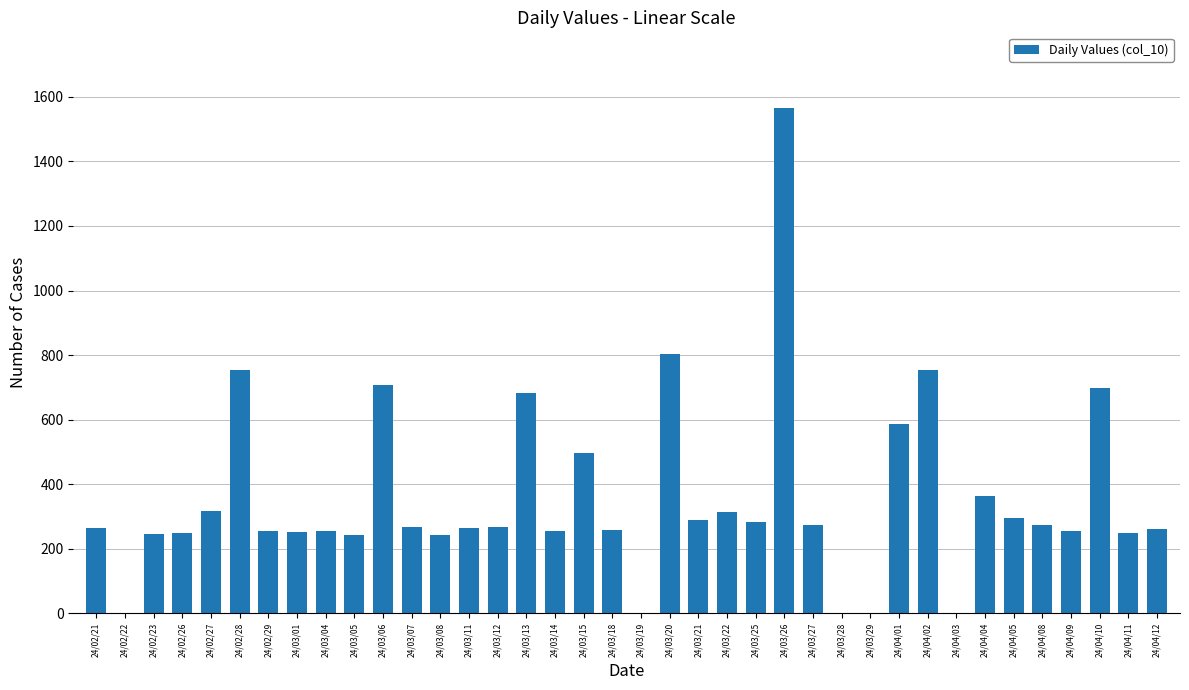

What is the average value?

356